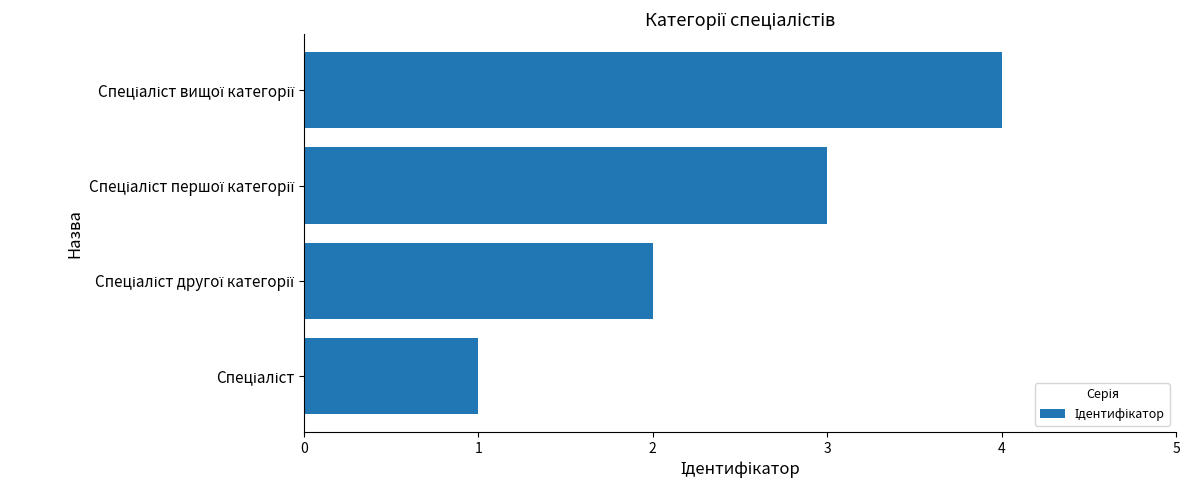

What is the sum of all values?

10